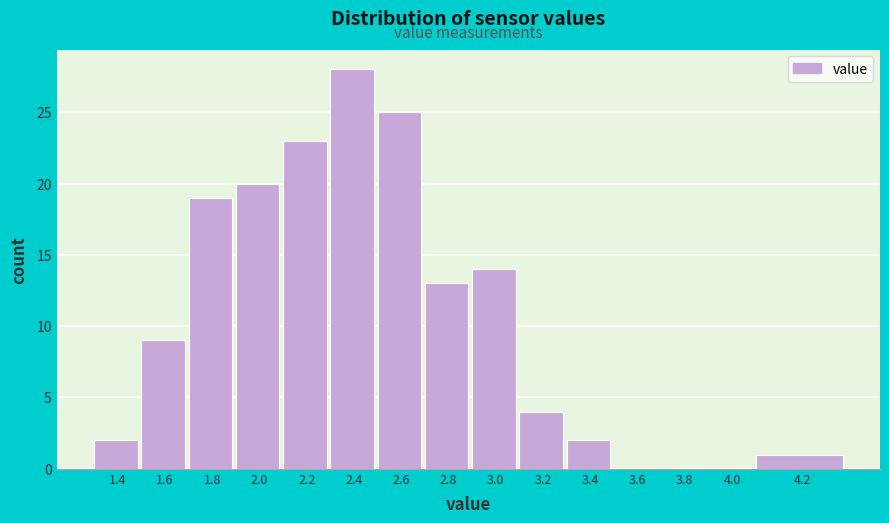

Reading left to right, extract all data points from this chart.

1.4=2	1.6=9	1.8=19	2.0=20	2.2=23	2.4=28	2.6=25	2.8=13	3.0=14	3.2=4	3.4=2	3.6=0	3.8=0	4.0=0	4.2=1